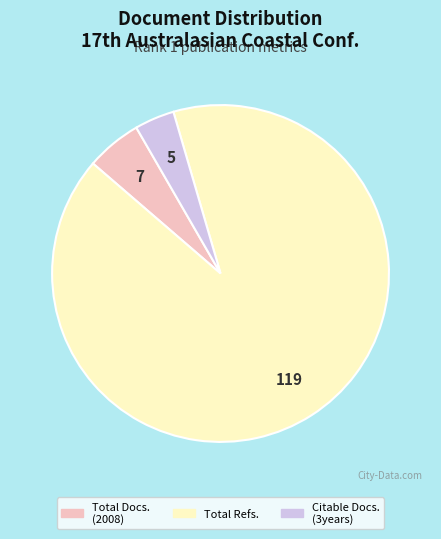

How many slices are in this pie chart?

3